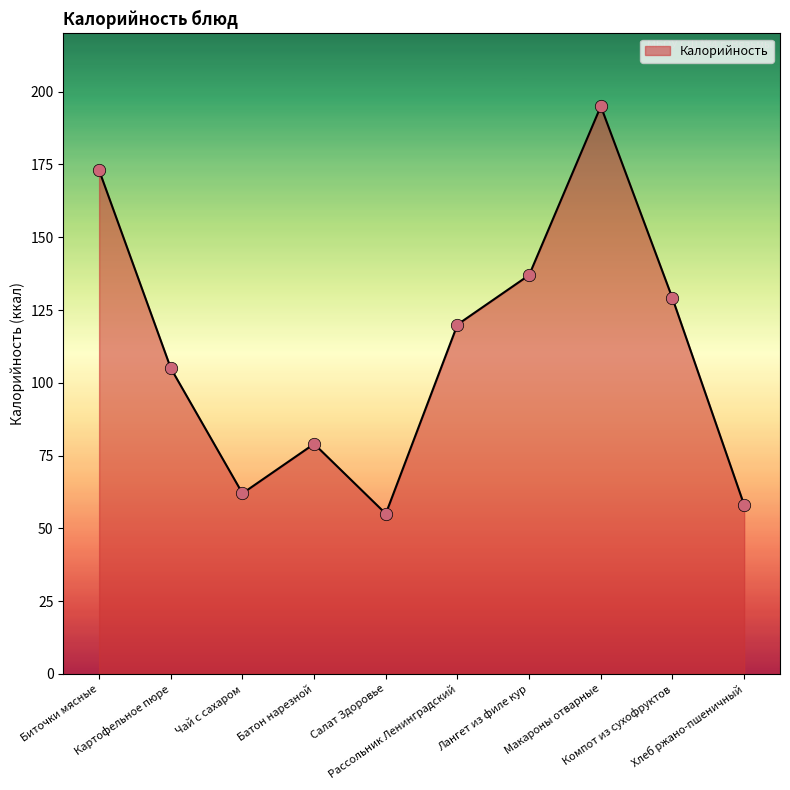

Which has a higher value, Батон нарезной or Рассольник Ленинградский?

Рассольник Ленинградский